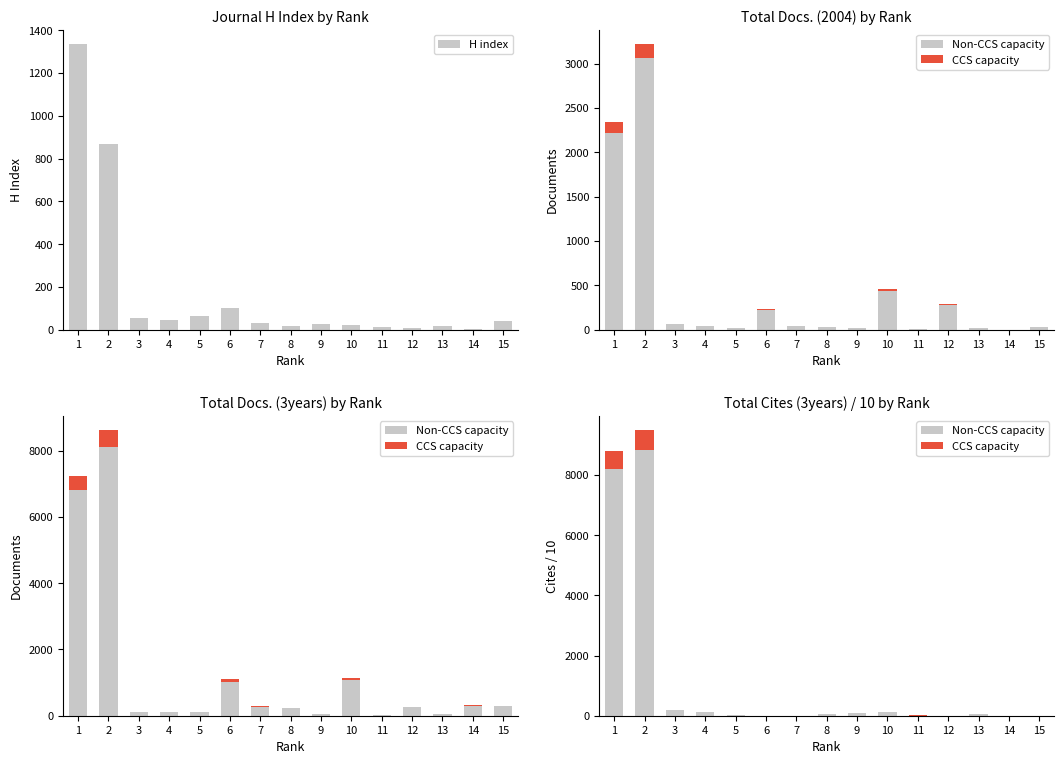

What is the maximum value for Non-CCS capacity?

8828.5